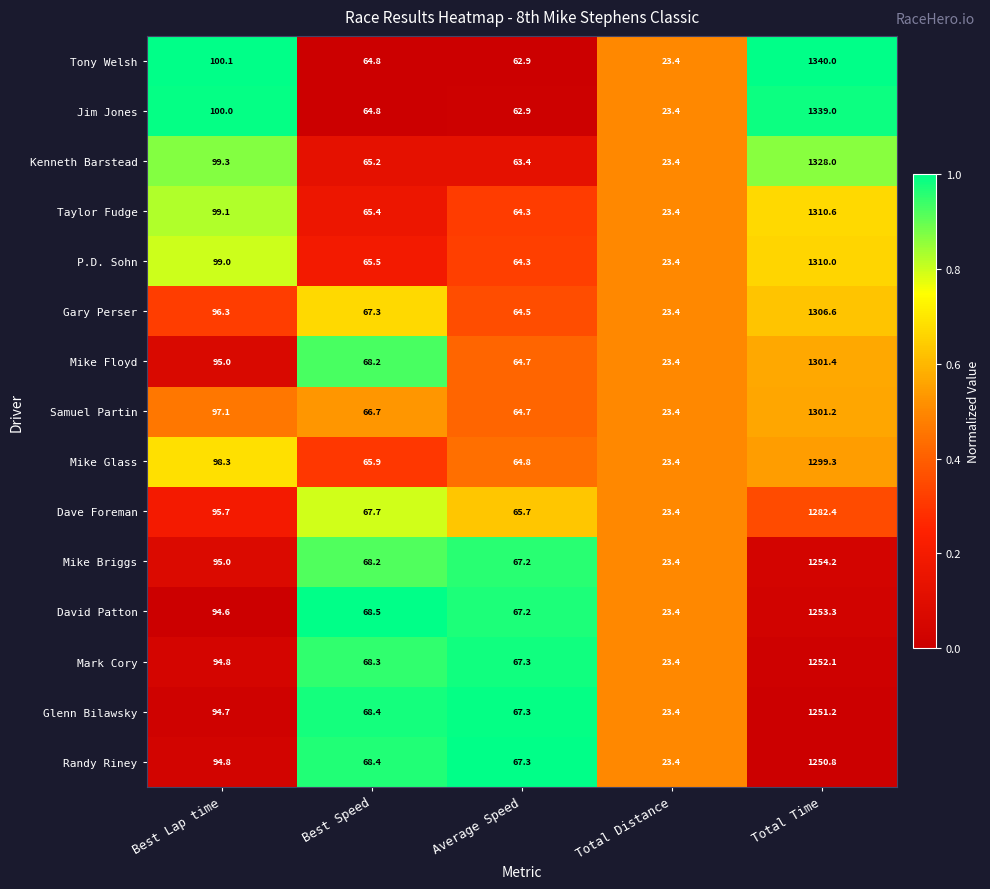

What is the sum of all Tony Welsh values?

1591.2